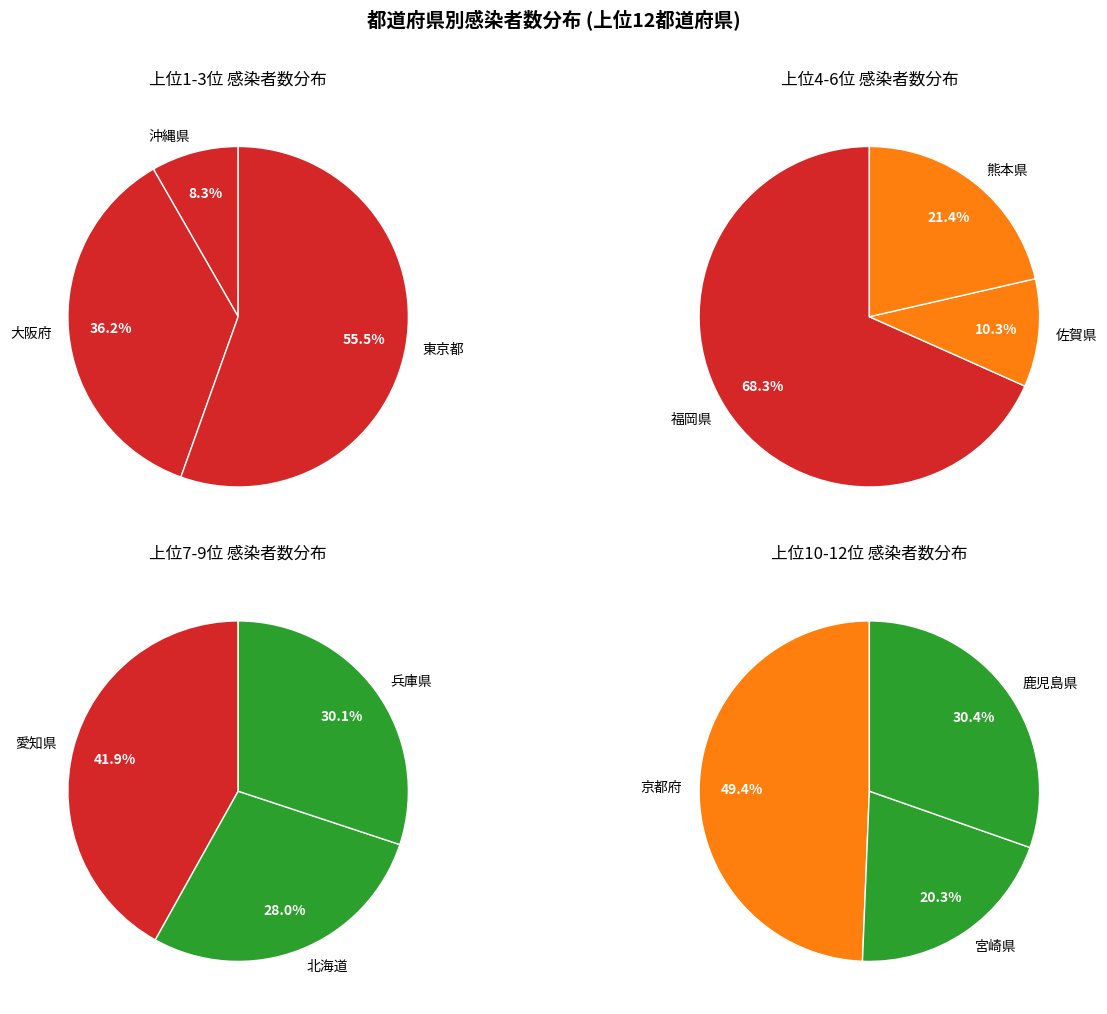

What is the change in value from 沖縄県 to 福岡県?

+638514